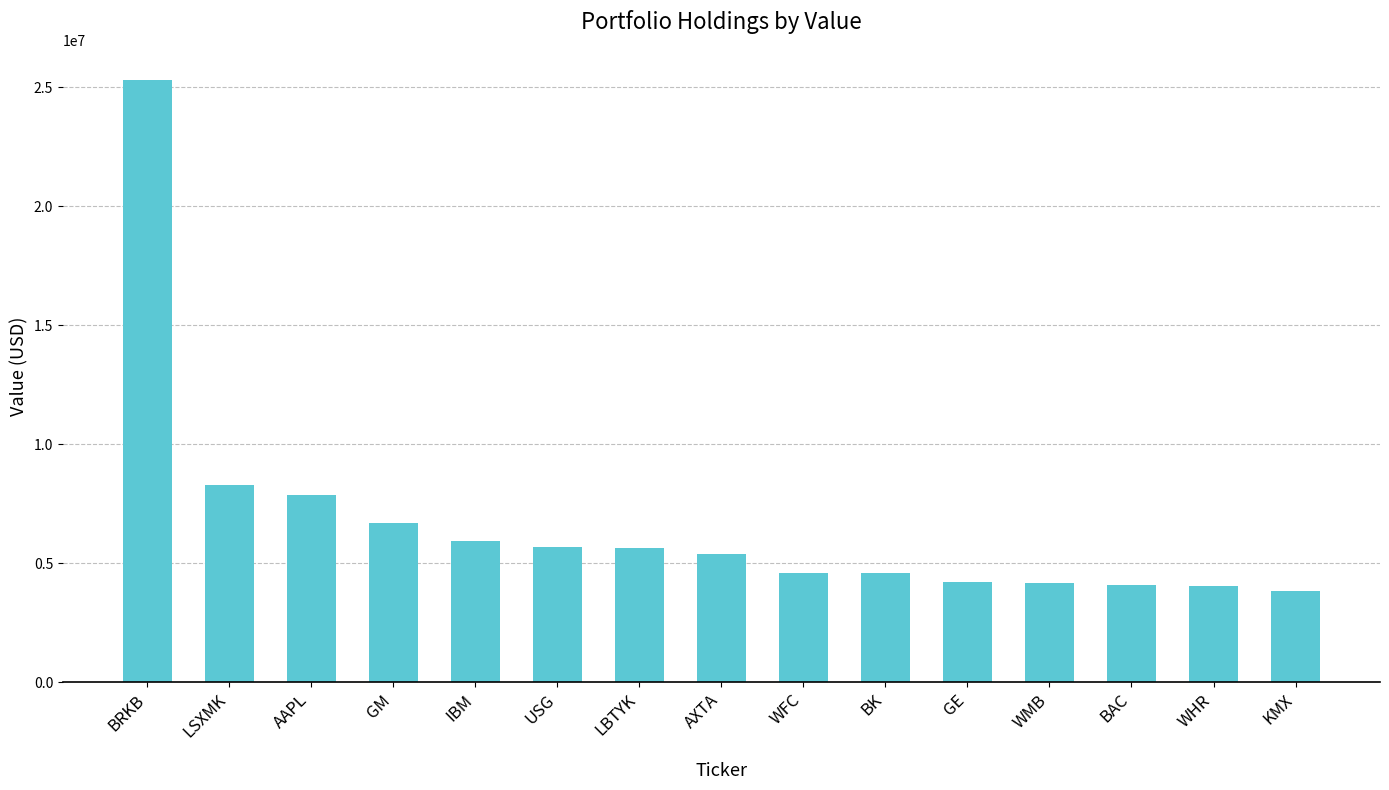

Approximately how many times larger is the value at BAC compared to USG?

0.7